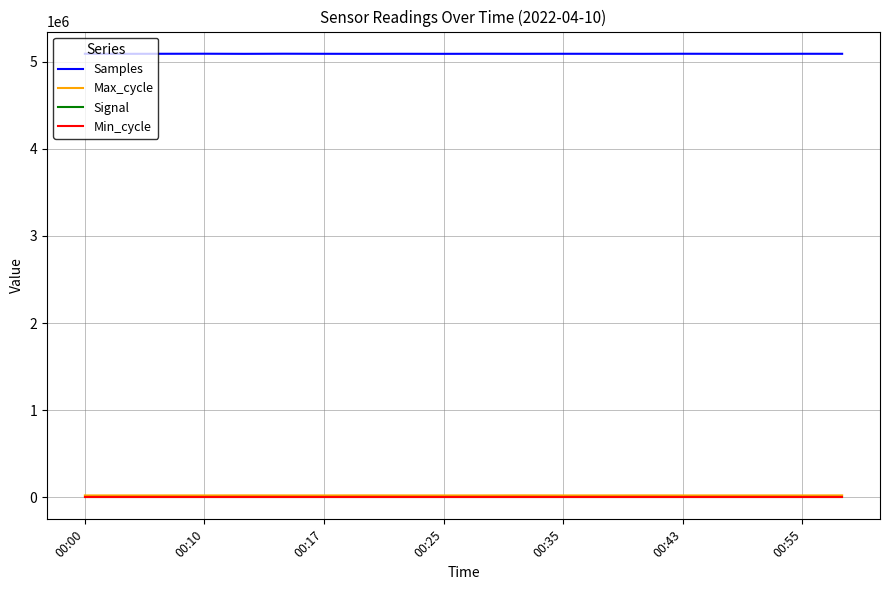

True or false: Signal and Samples intersect in this chart.

False